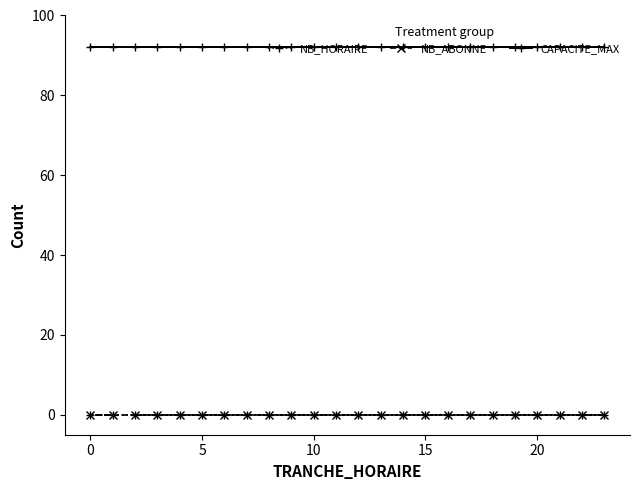

Does the chart have visible grid lines?

No